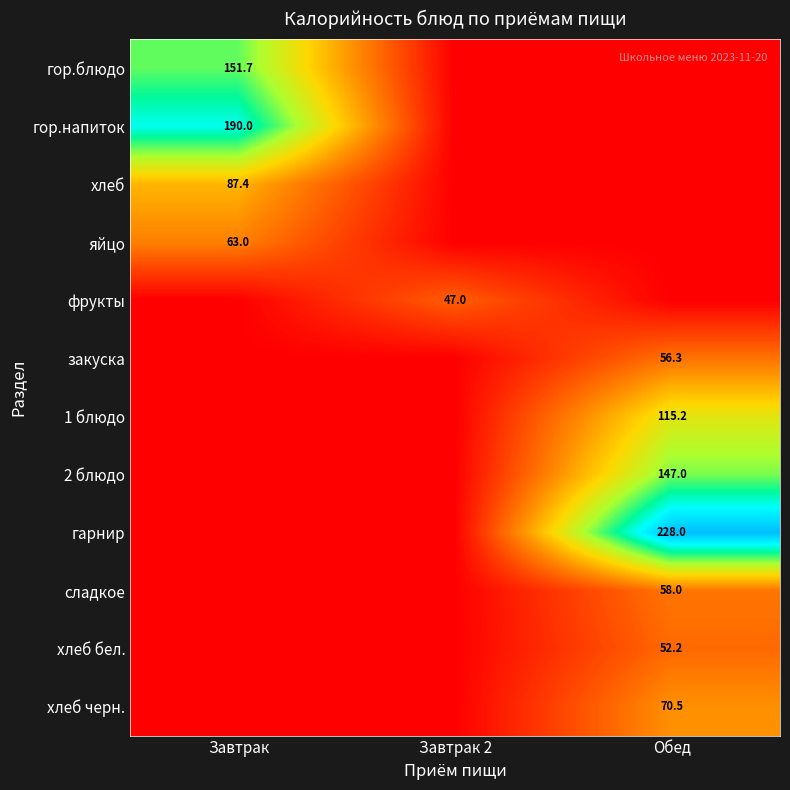

True or false: 2 блюдо has a value of 44.1 at Обед.

False